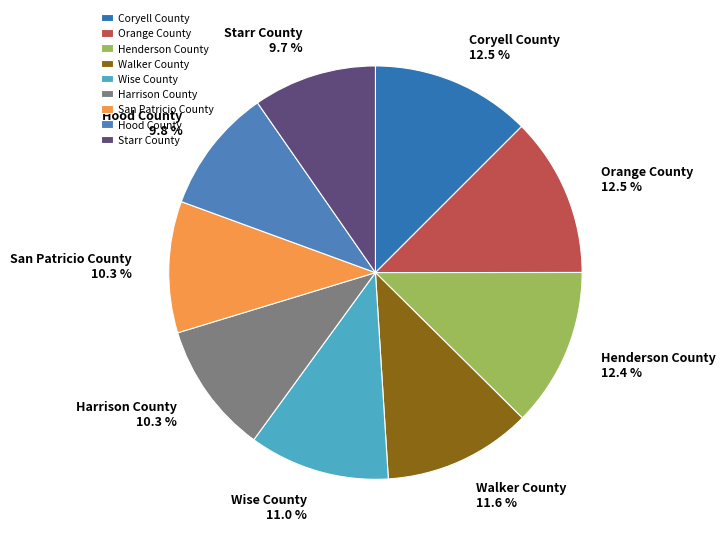

How many slices are in this pie chart?

9